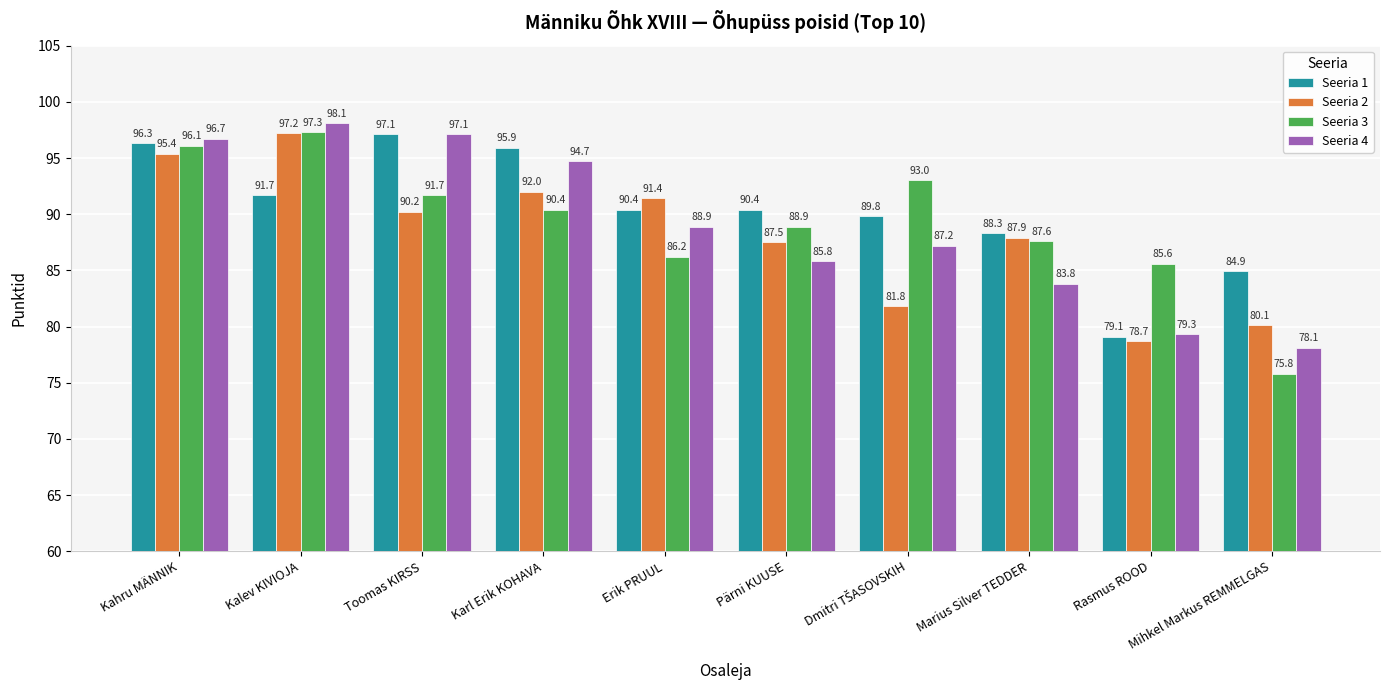

What is the value of the Seeria 1 bar at the 5th from the left?

90.4